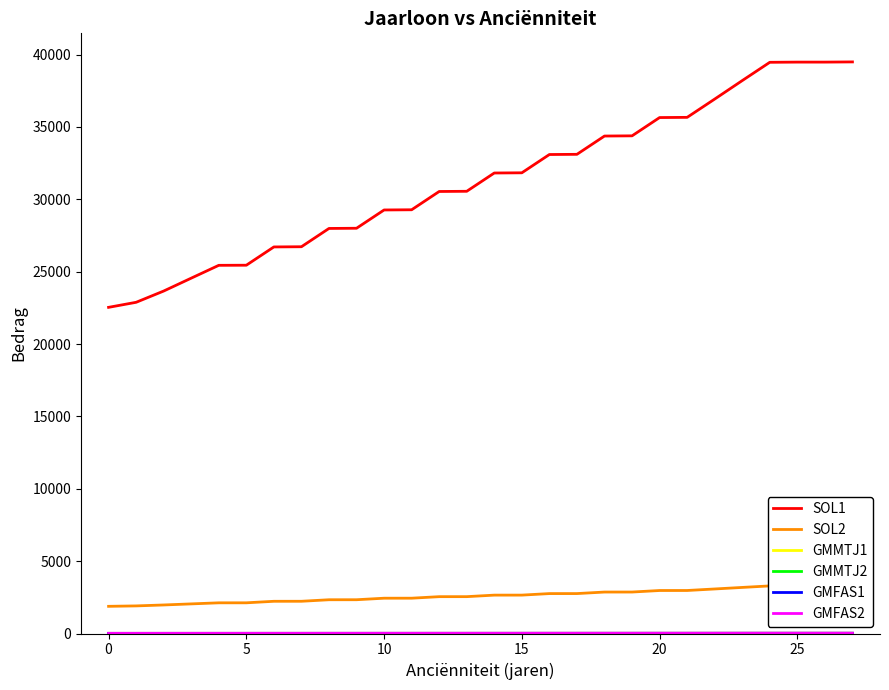

At which category is the sum across all series the highest?

27